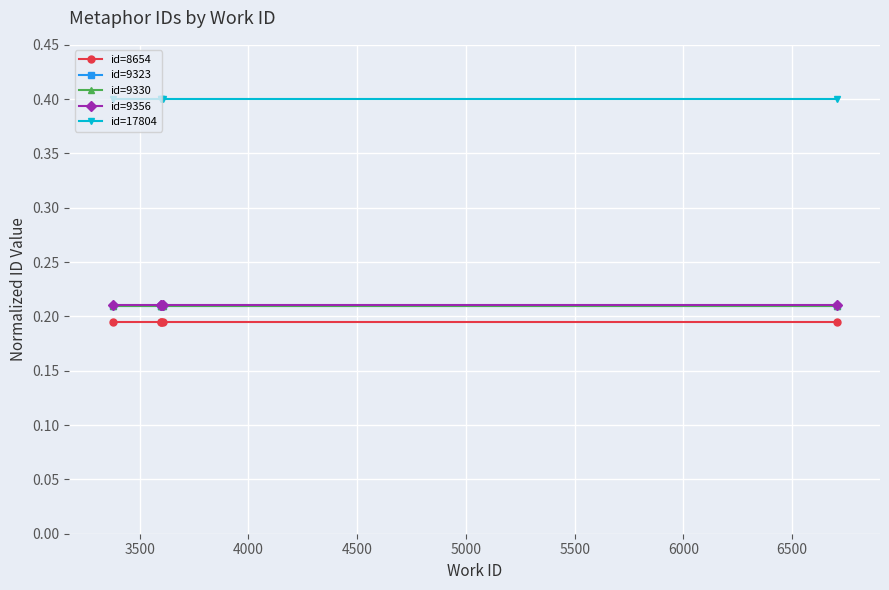

At how many categories does at least one series exceed 0?

5